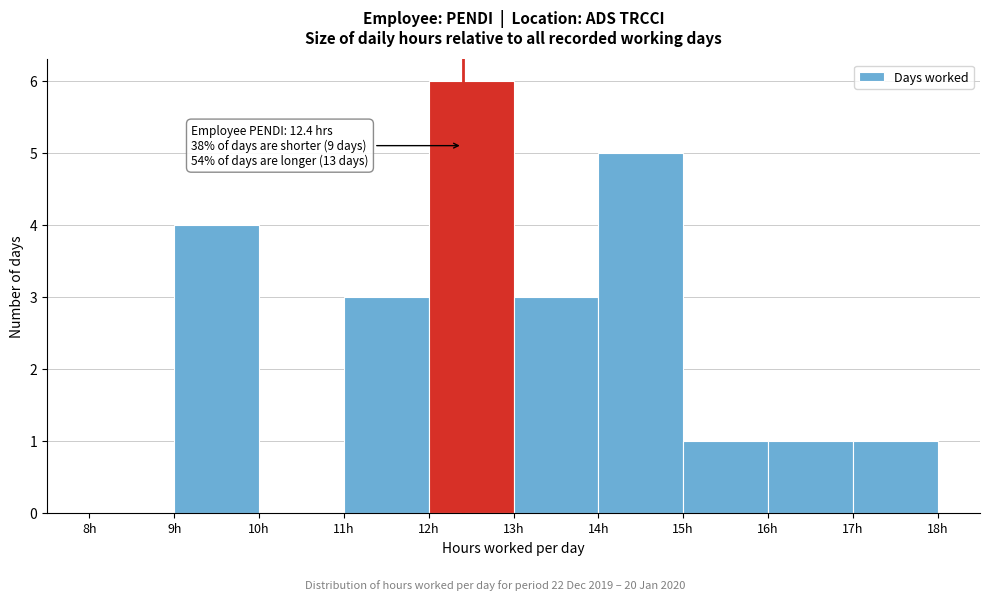

Over which range of the x-axis is the bar tallest?

12 to 13